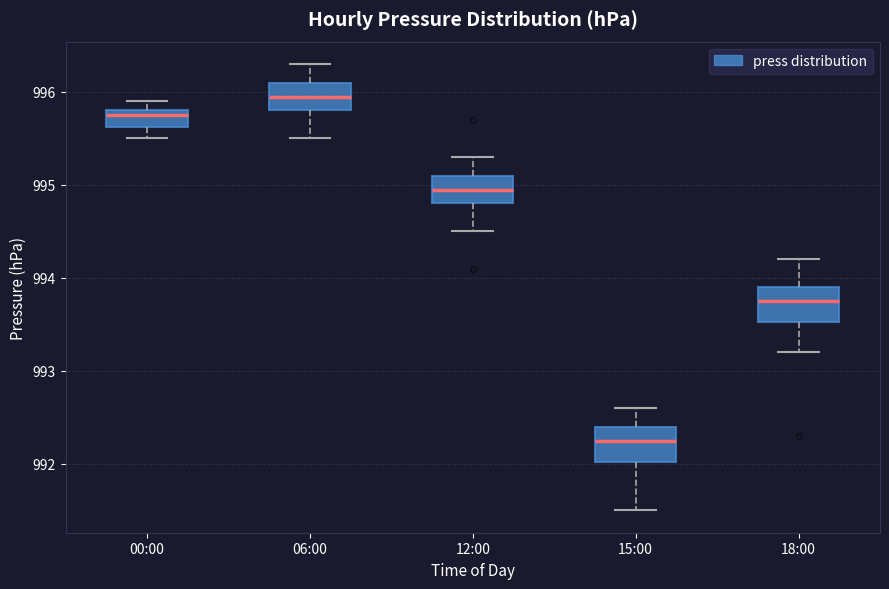

Which box's median line is the lowest?

15:00